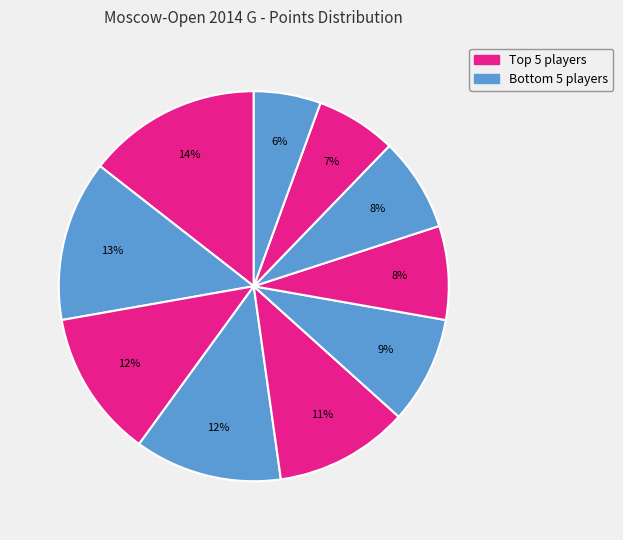

How many slices are in this pie chart?

10